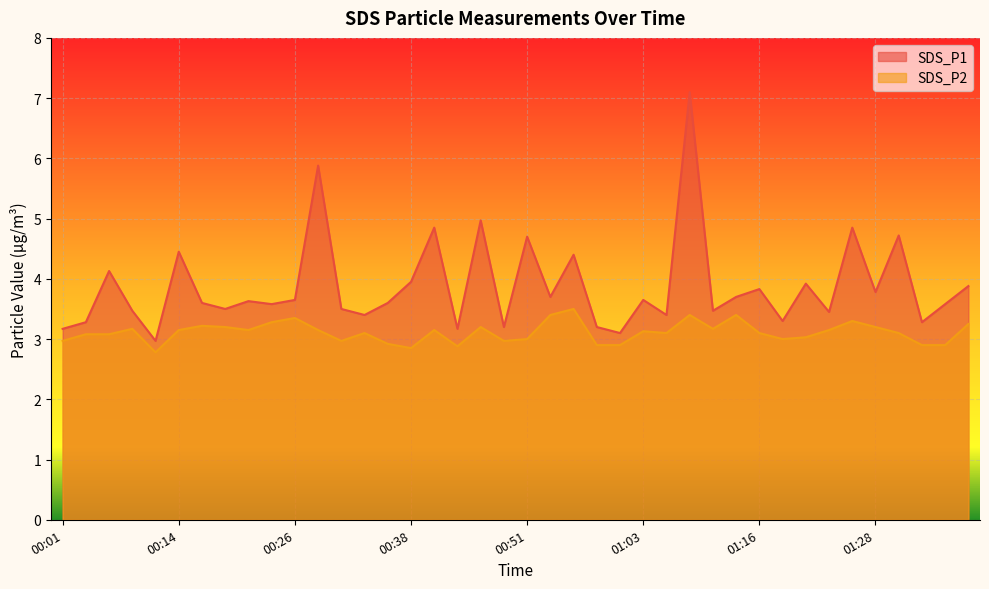

What is the difference between the second highest and minimum values in the SDS_P2 series?

0.6